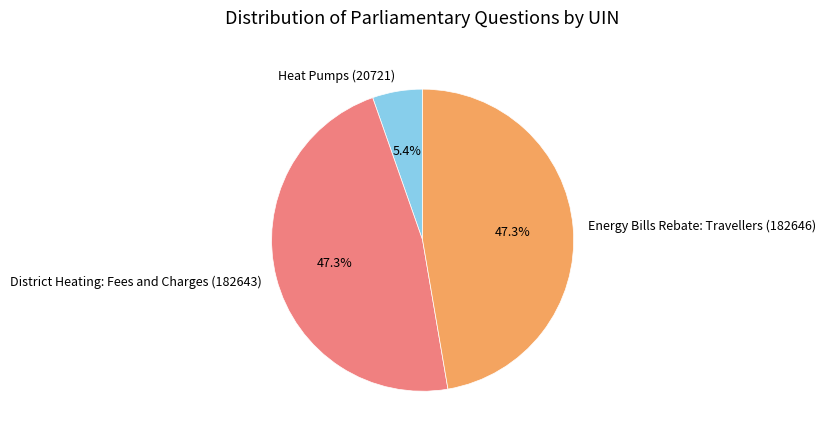

Which slice is the smallest?

Heat Pumps (20721)